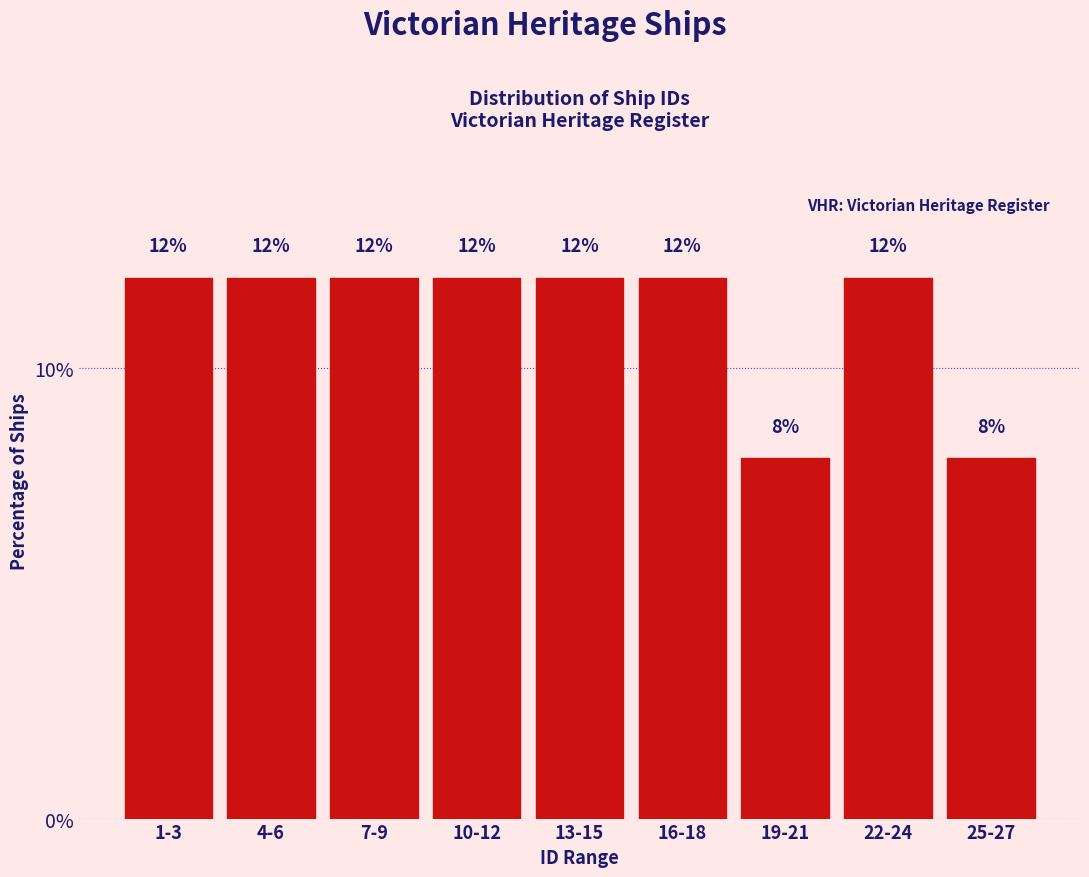

Reading left to right, what are all the values shown in this chart?

12	12	12	12	12	12	8	12	8